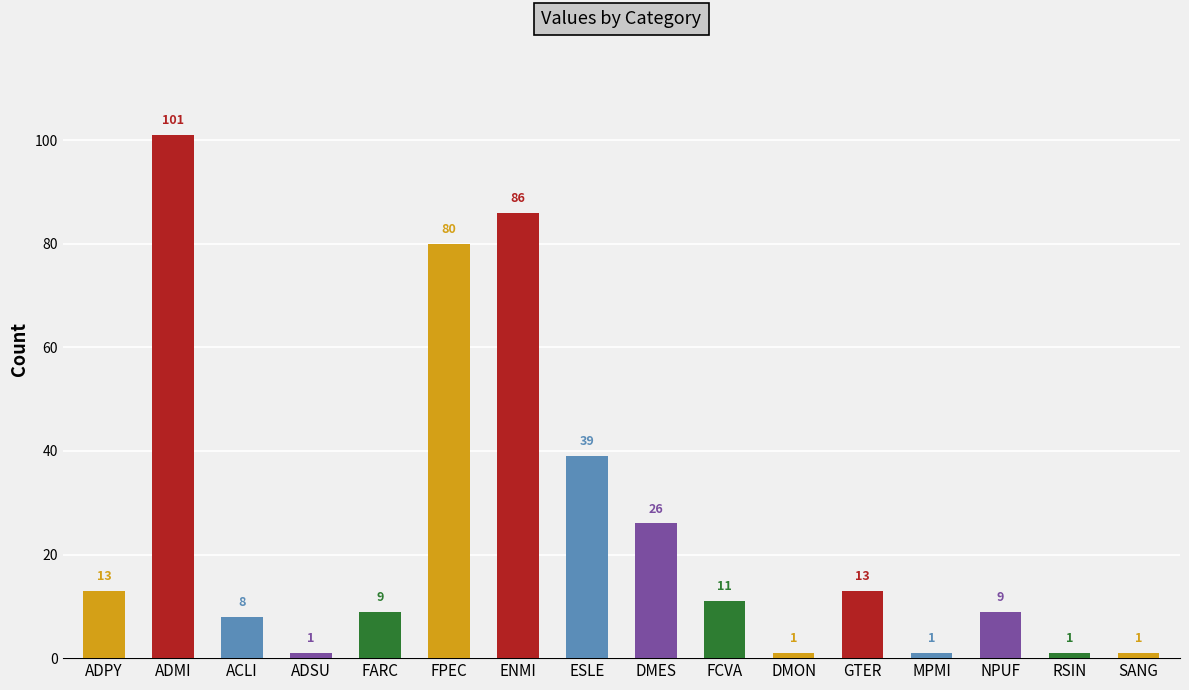

At which label is the value closest to 51?

ESLE